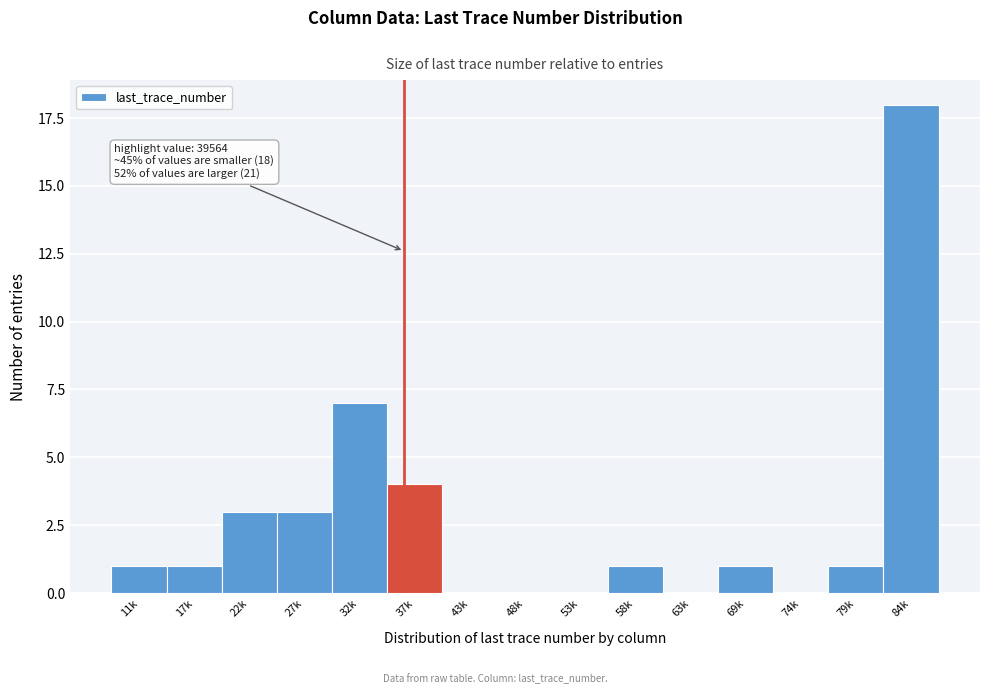

Reading left to right, what are all the values shown in this chart?

11k=1	17k=1	22k=3	27k=3	32k=7	37k=4	43k=0	48k=0	53k=0	58k=1	63k=0	69k=1	74k=0	79k=1	84k=18